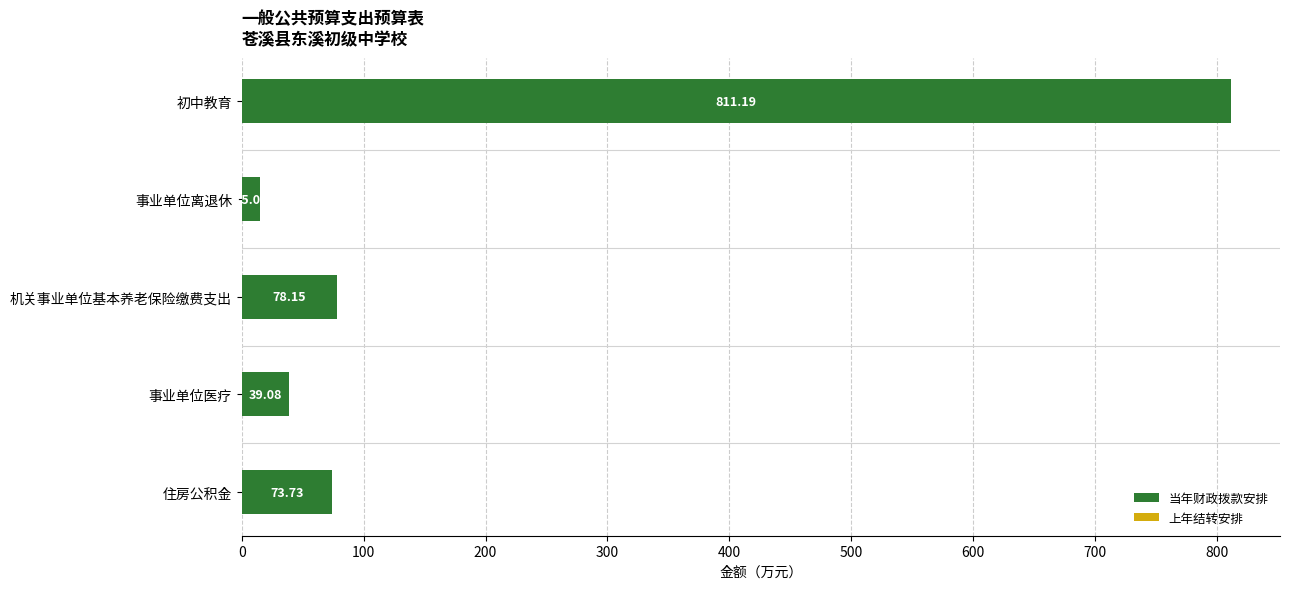

What is the difference between the second highest and minimum values?

63.1